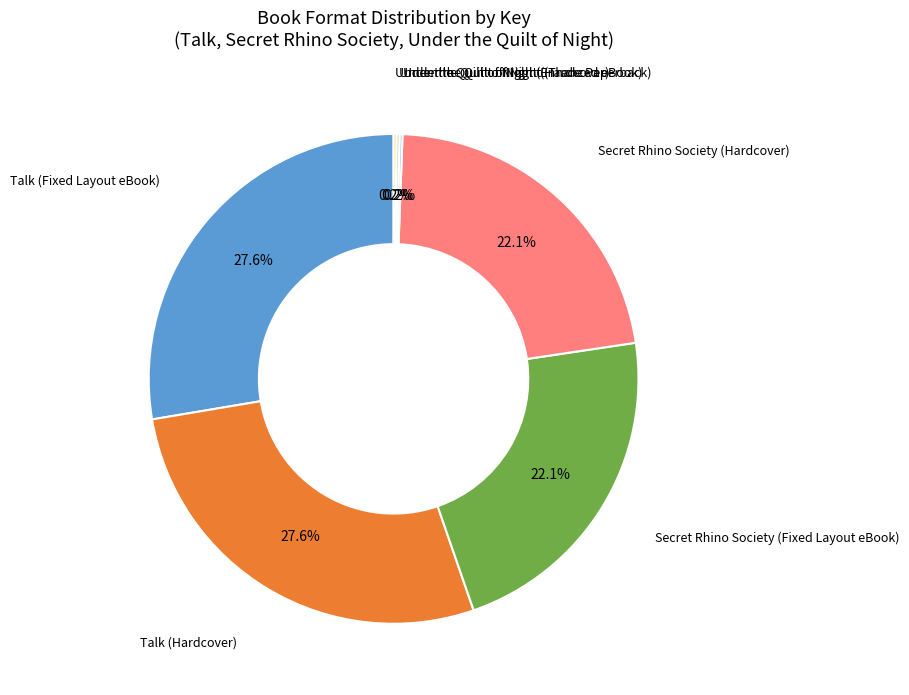

Does any single category account for the majority?

No